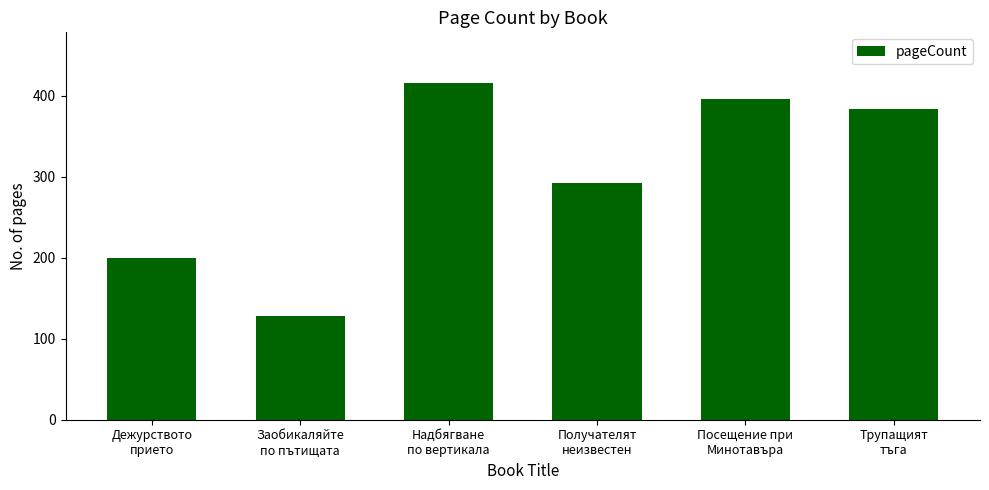

Rank the categories by value from highest to lowest.

Надбягване
по вертикала, Посещение при
Минотавъра, Трупащият
тъга, Получателят
неизвестен, Дежурството
прието, Заобикаляйте
по пътищата